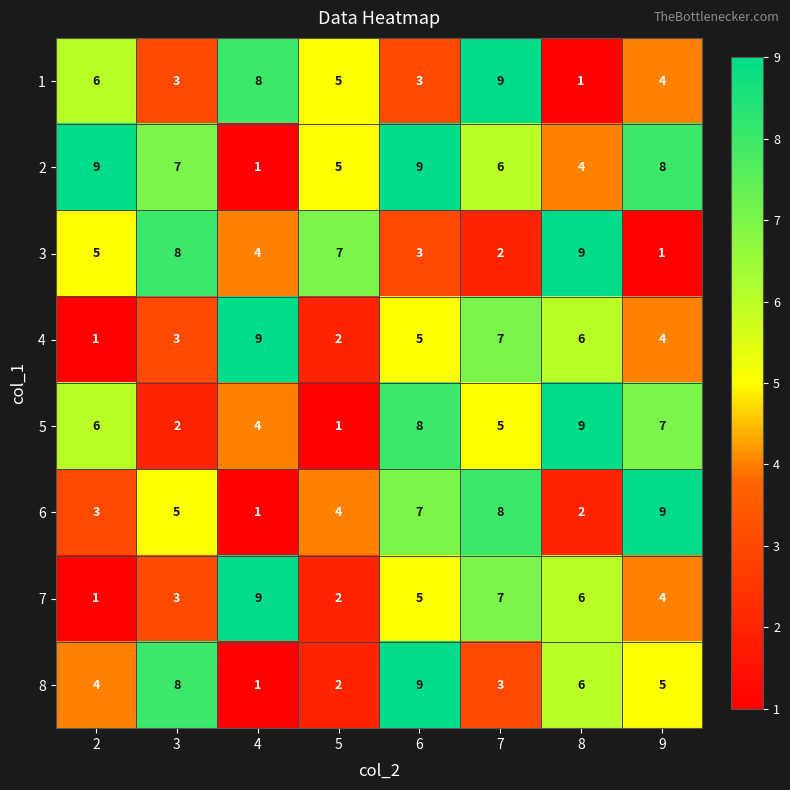

What is the average value of the 2 series?

6